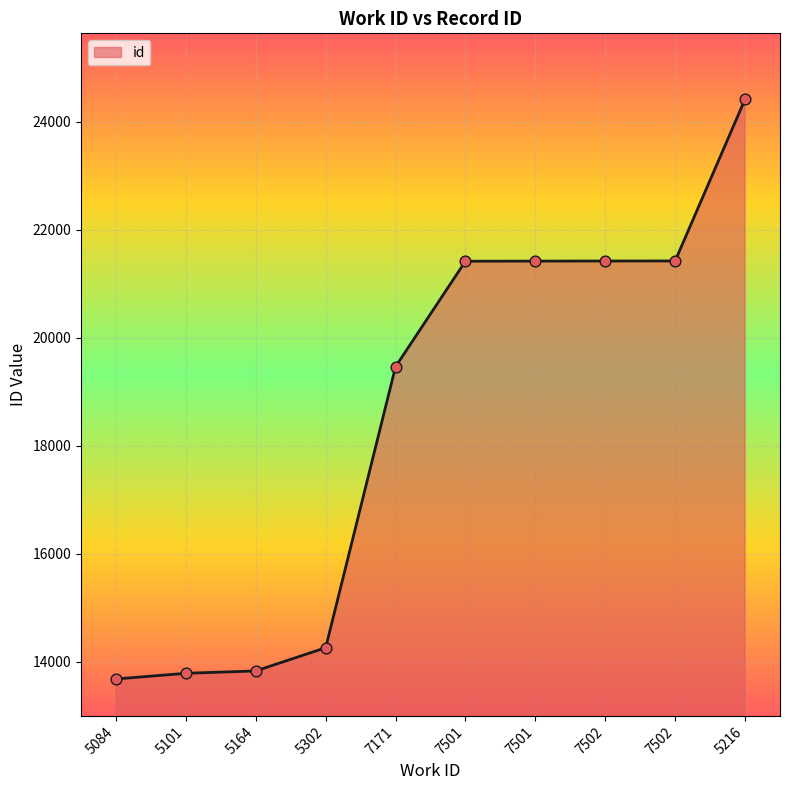

Does the chart have visible grid lines?

Yes